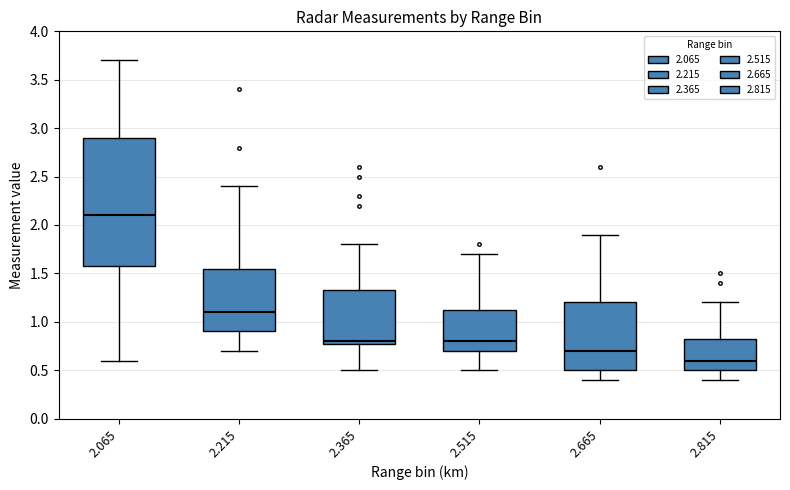

Which box's median line is the highest?

2.065